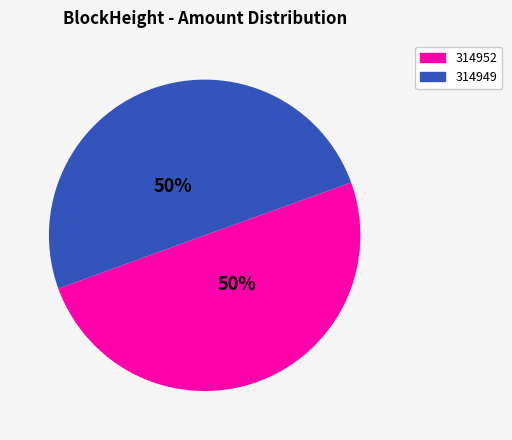

Approximately how many times larger is the value at 314952 compared to 314949?

1.0